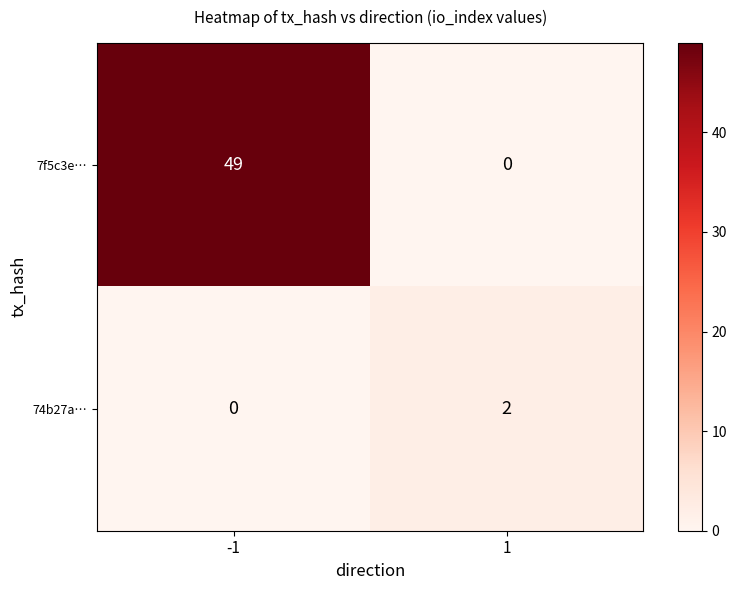

List the series in order of their overall mean, highest first.

7f5c3e…, 74b27a…